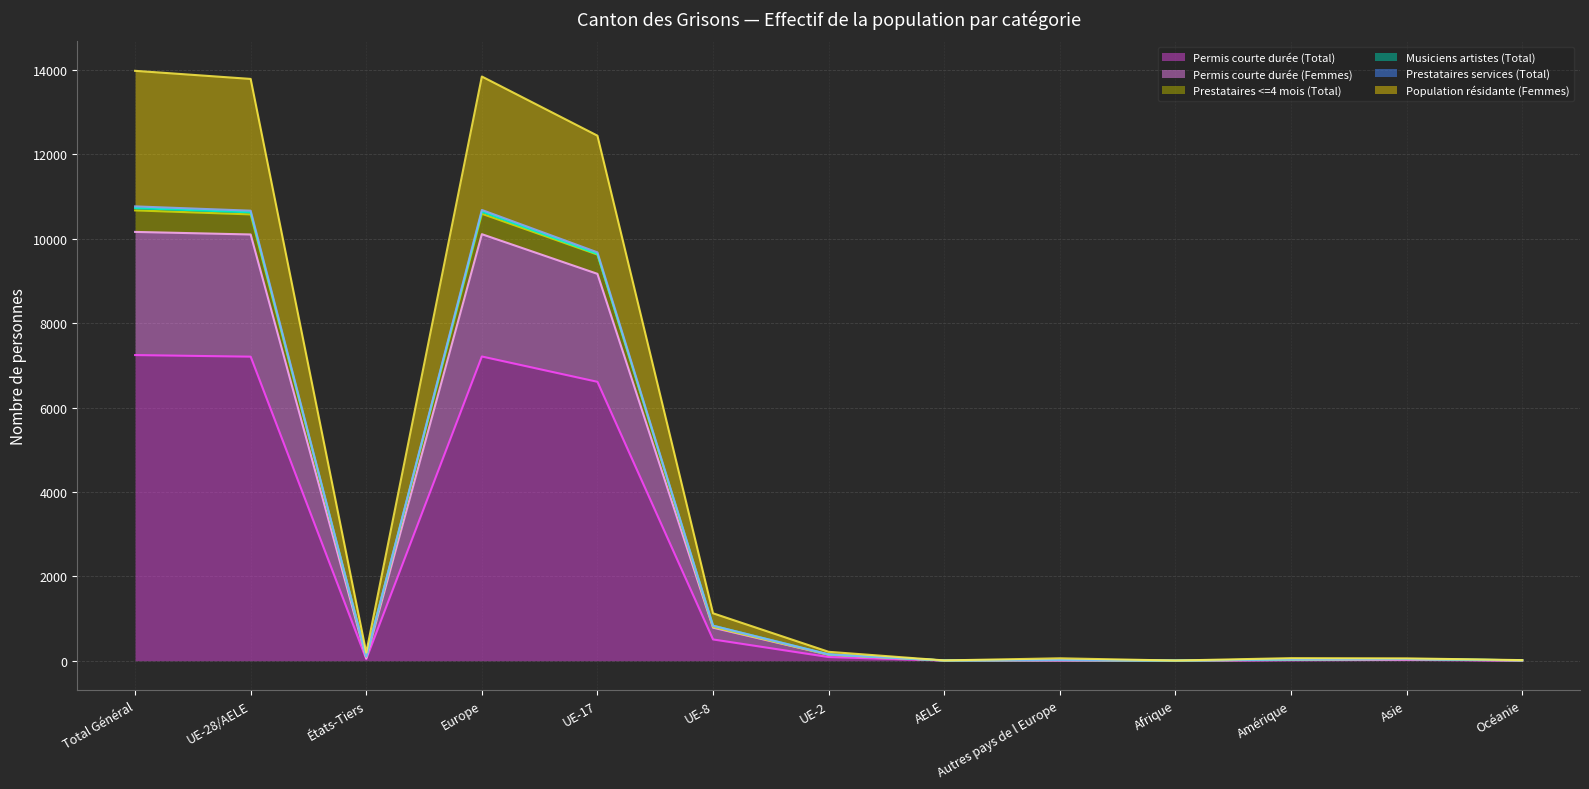

How many lines are shown in the chart?

6